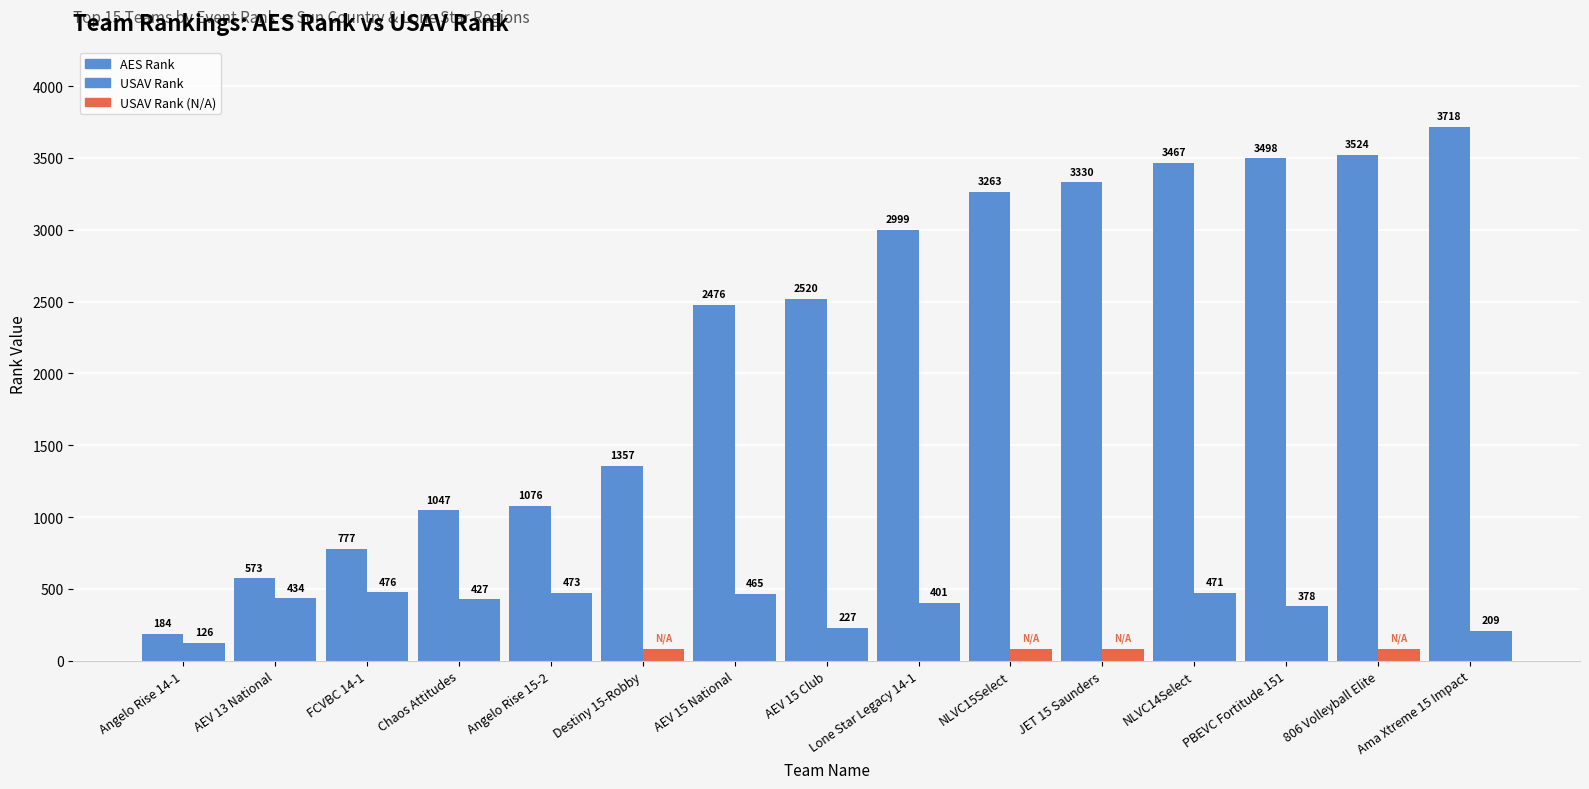

Rank the series at 806 Volleyball Elite from highest to lowest value.

AES Rank, USAV Rank